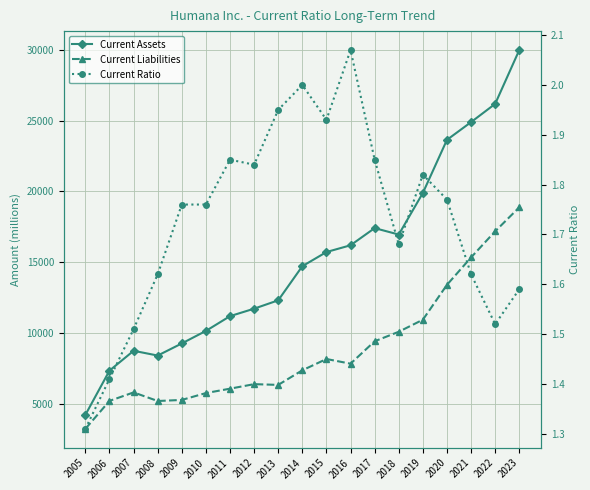

Reading left to right, transcribe all the data shown in this chart.

Current Assets: 2005=4206.0	2006=7333.0	2007=8733.0	2008=8396.0	2009=9253.0	2010=10138.0	2011=11181.0	2012=11710.0	2013=12300.0	2014=14712.0	2015=15711.0	2016=16190.0	2017=17402.0	2018=16948.0	2019=19888.0	2020=23641.0	2021=24893.0	2022=26183.0	2023=29986.0
Current Liabilities: 2005=3220.0	2006=5192.0	2007=5792.0	2008=5184.0	2009=5260.0	2010=5745.0	2011=6056.0	2012=6375.0	2013=6323.0	2014=7355.0	2015=8152.0	2016=7822.0	2017=9406.0	2018=10077.0	2019=10929.0	2020=13394.0	2021=15331.0	2022=17178.0	2023=18872.0
Current Ratio: 2005=1.3	2006=1.4	2007=1.5	2008=1.6	2009=1.8	2010=1.8	2011=1.9	2012=1.8	2013=1.9	2014=2.0	2015=1.9	2016=2.1	2017=1.9	2018=1.7	2019=1.8	2020=1.8	2021=1.6	2022=1.5	2023=1.6